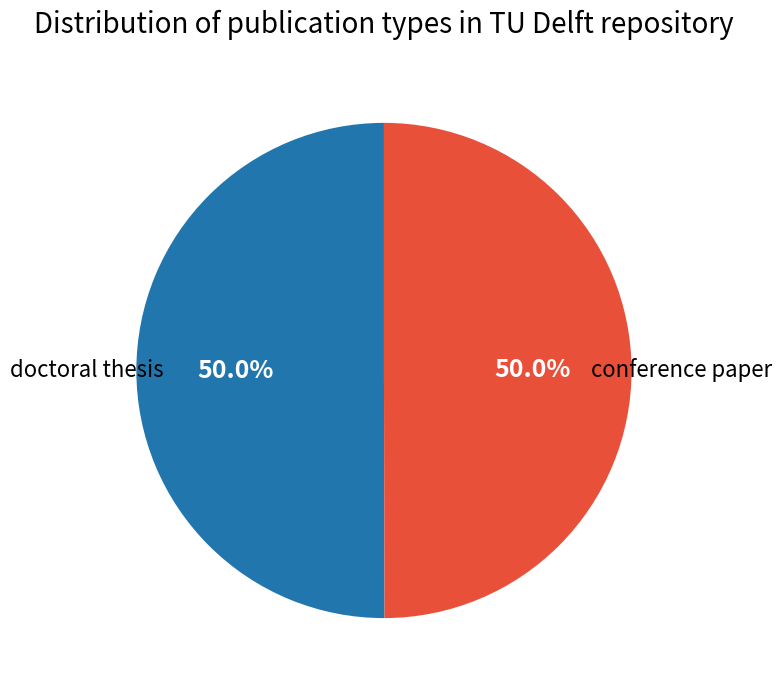

What is the total percentage of doctoral thesis and conference paper?

100.0%